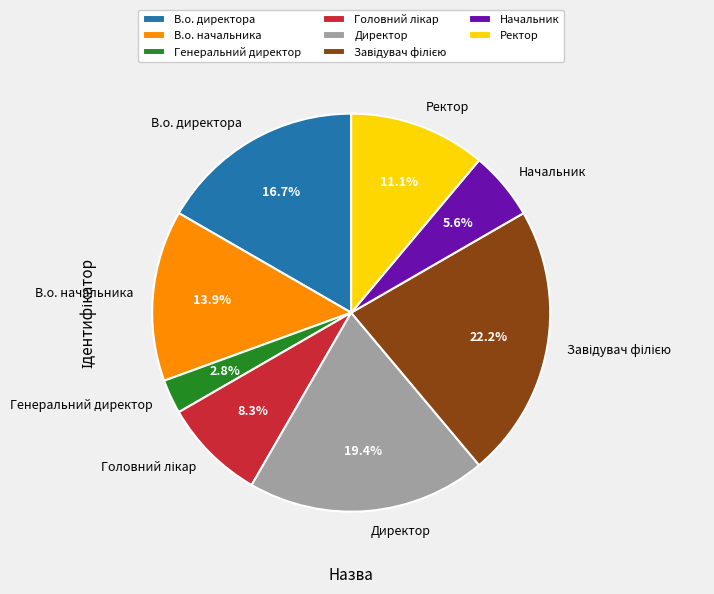

What is the smallest slice in the pie chart?

Генеральний директор